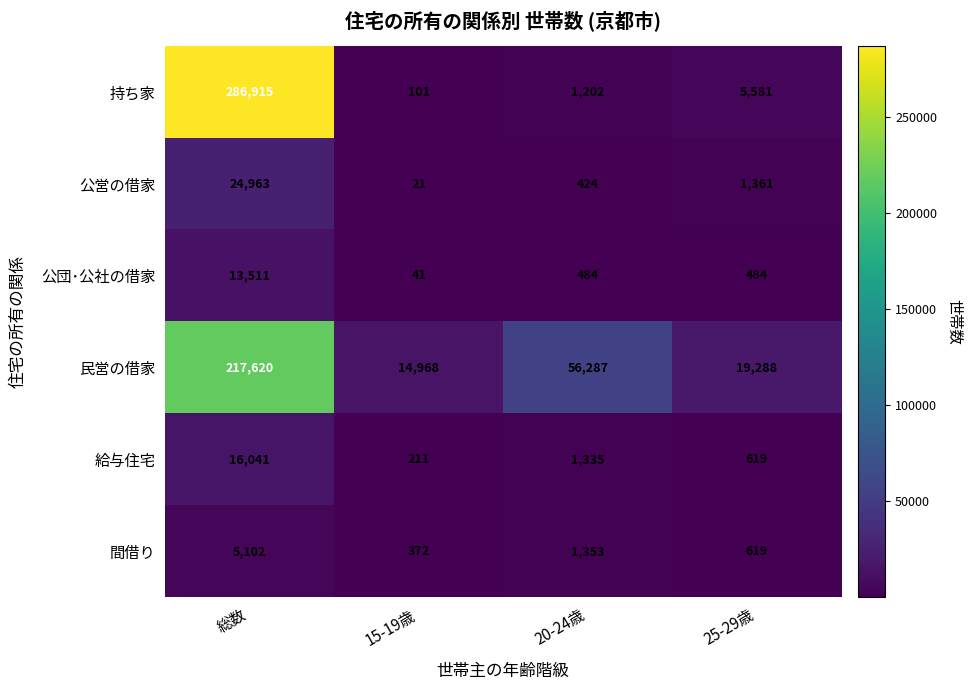

Which label corresponds to the smallest value in the chart?

15-19歳